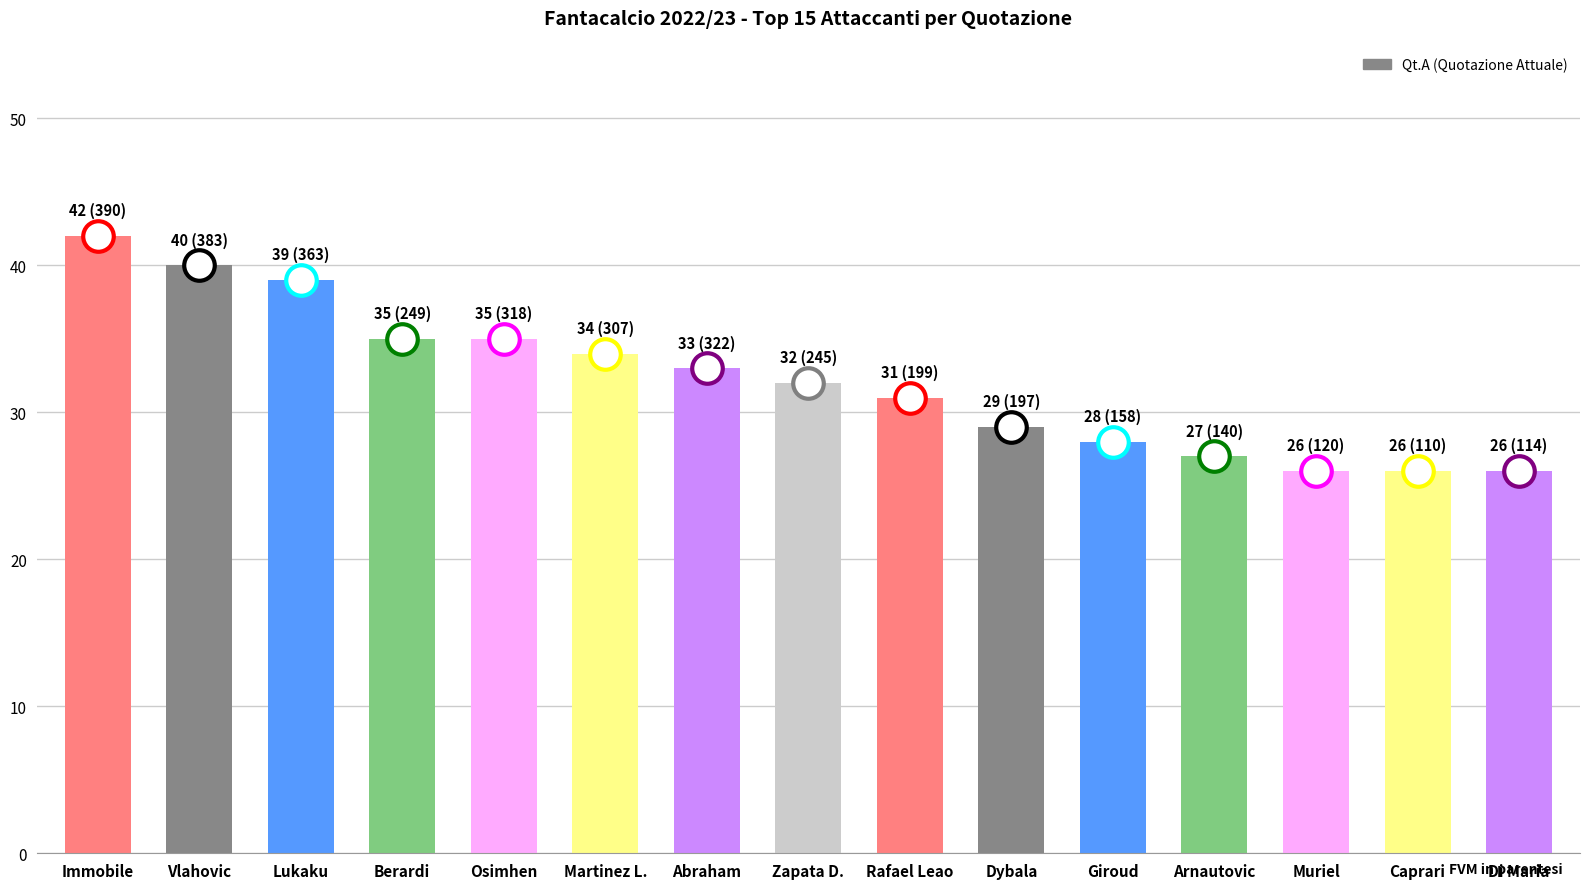

What is the approximate value at Martinez L., to the nearest 10?

30